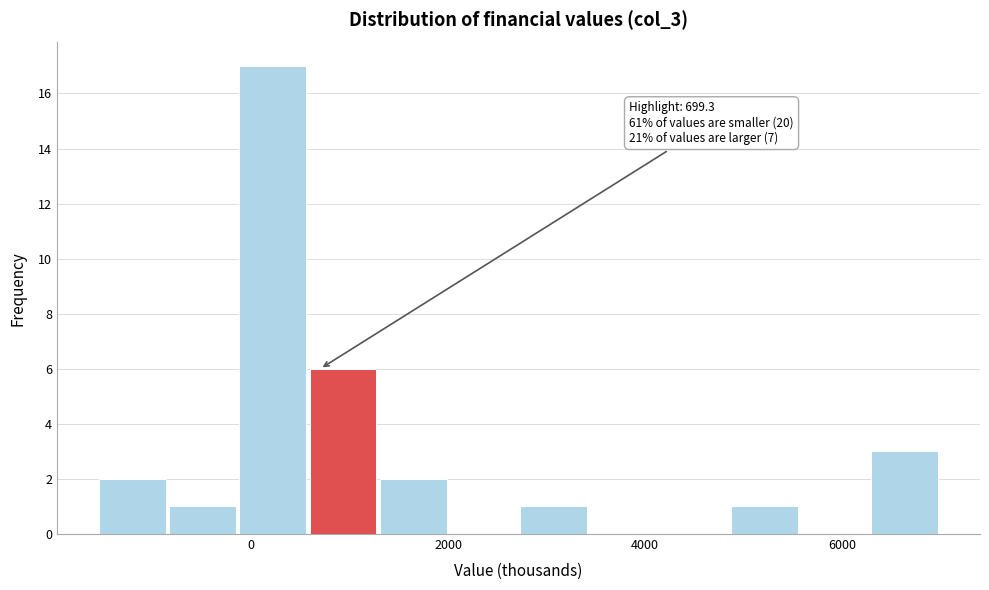

Read against the x-axis, roughly where is the centre of the tallest bar?

200